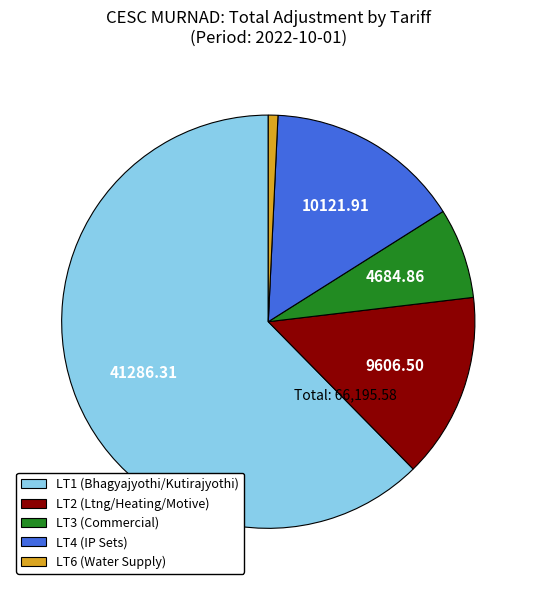

Does any single category account for the majority?

Yes